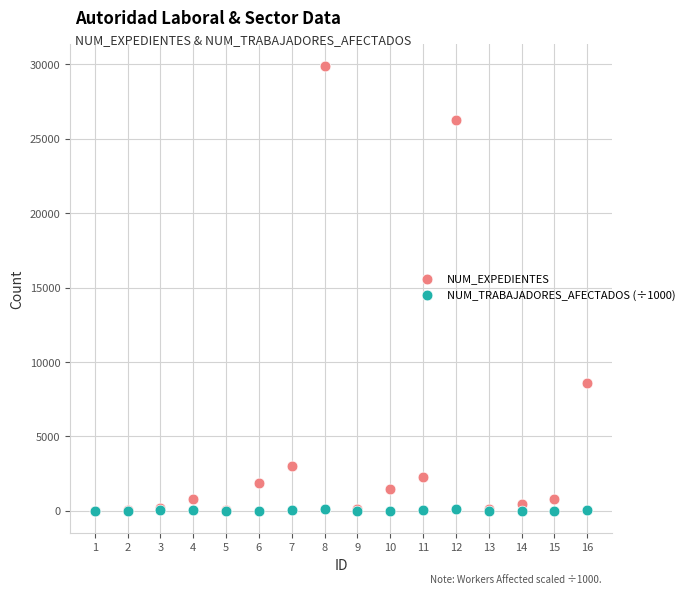

Which series has the widest spread of Y values?

NUM_EXPEDIENTES